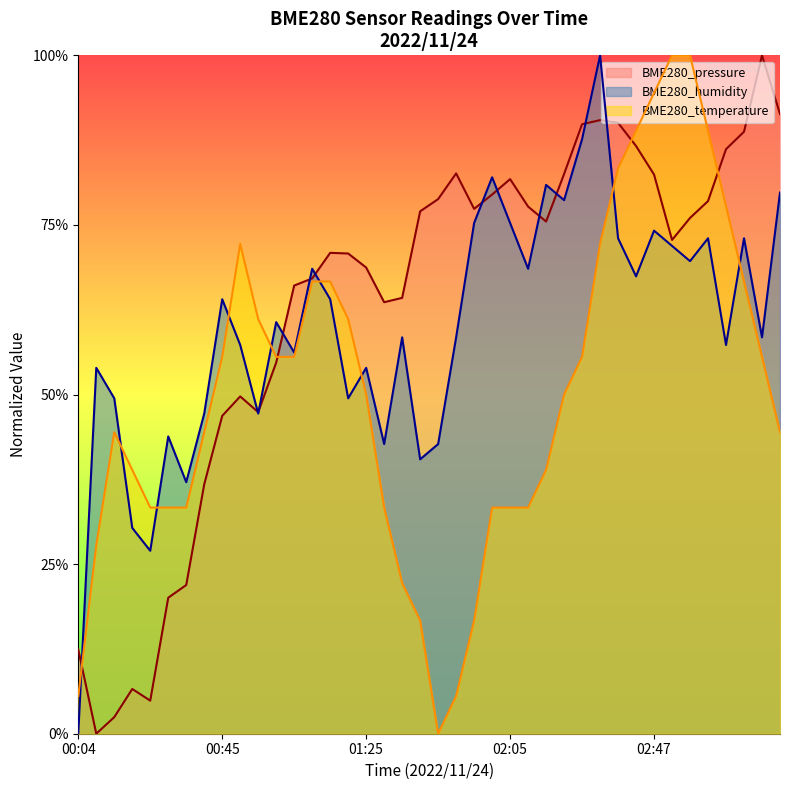

Reading left to right, what are all the values shown in this chart?

BME280_pressure: 00:04=0.1	00:09=0.0	00:14=0.0	00:19=0.1	00:24=0.0	00:29=0.2	00:35=0.2	00:40=0.4	00:45=0.5	00:50=0.5	00:55=0.5	01:00=0.5	01:05=0.7	01:10=0.7	01:15=0.7	01:20=0.7	01:25=0.7	01:30=0.6	01:35=0.6	01:40=0.8	01:45=0.8	01:50=0.8	01:55=0.8	02:00=0.8	02:05=0.8	02:11=0.8	02:16=0.8	02:21=0.8	02:26=0.9	02:32=0.9	02:37=0.9	02:42=0.9	02:47=0.8	02:52=0.7	02:57=0.8	03:02=0.8	03:07=0.9	03:12=0.9	03:17=1.0	03:22=0.9
BME280_humidity: 00:04=0.0	00:09=0.5	00:14=0.5	00:19=0.3	00:24=0.3	00:29=0.4	00:35=0.4	00:40=0.5	00:45=0.6	00:50=0.6	00:55=0.5	01:00=0.6	01:05=0.6	01:10=0.7	01:15=0.6	01:20=0.5	01:25=0.5	01:30=0.4	01:35=0.6	01:40=0.4	01:45=0.4	01:50=0.6	01:55=0.8	02:00=0.8	02:05=0.8	02:11=0.7	02:16=0.8	02:21=0.8	02:26=0.9	02:32=1.0	02:37=0.7	02:42=0.7	02:47=0.7	02:52=0.7	02:57=0.7	03:02=0.7	03:07=0.6	03:12=0.7	03:17=0.6	03:22=0.8
BME280_temperature: 00:04=0.1	00:09=0.3	00:14=0.4	00:19=0.4	00:24=0.3	00:29=0.3	00:35=0.3	00:40=0.4	00:45=0.6	00:50=0.7	00:55=0.6	01:00=0.6	01:05=0.6	01:10=0.7	01:15=0.7	01:20=0.6	01:25=0.5	01:30=0.3	01:35=0.2	01:40=0.2	01:45=0.0	01:50=0.1	01:55=0.2	02:00=0.3	02:05=0.3	02:11=0.3	02:16=0.4	02:21=0.5	02:26=0.6	02:32=0.7	02:37=0.8	02:42=0.9	02:47=0.9	02:52=1.0	02:57=1.0	03:02=0.9	03:07=0.8	03:12=0.7	03:17=0.6	03:22=0.4